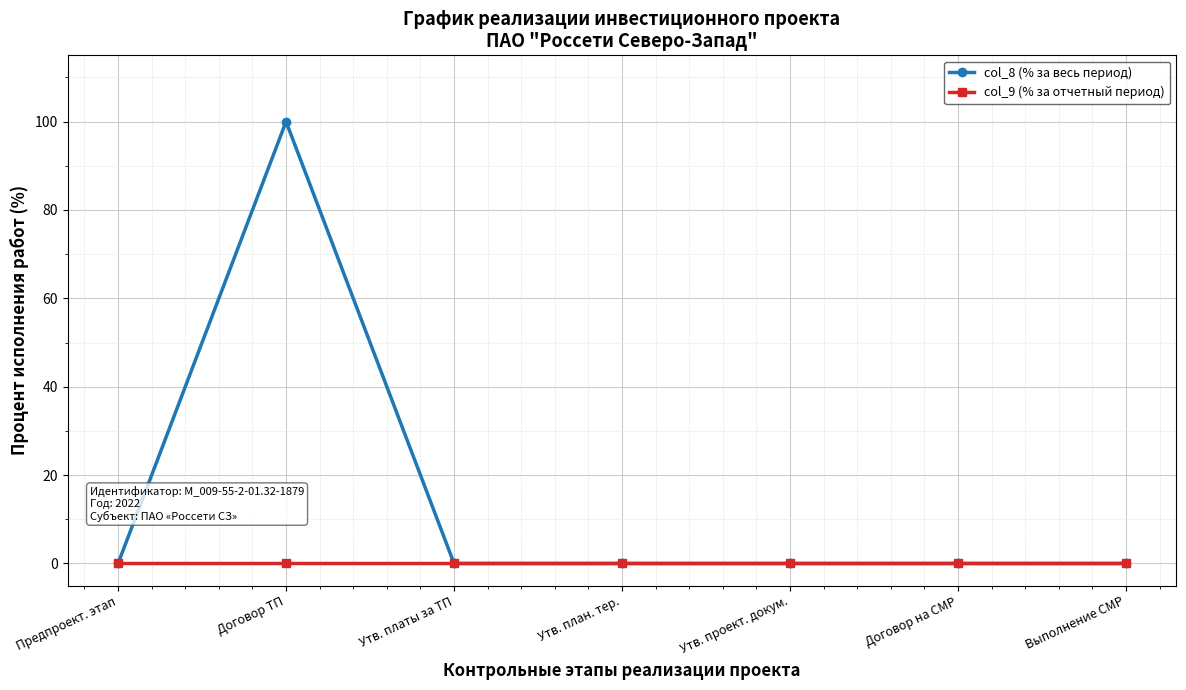

How many lines are shown in the chart?

2